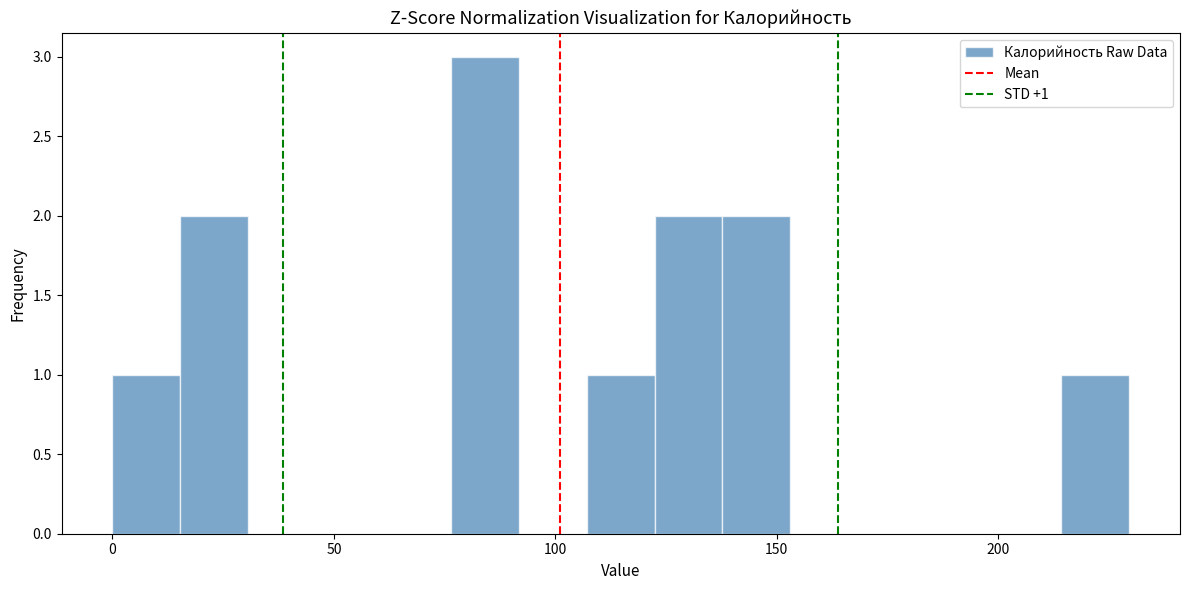

Read against the x-axis, roughly where is the centre of the tallest bar?

85